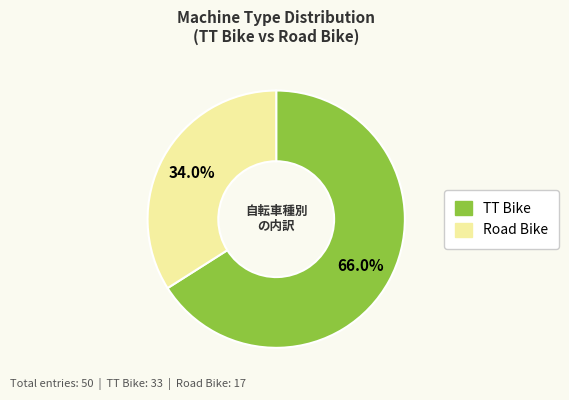

Which slice is the largest?

TT Bike